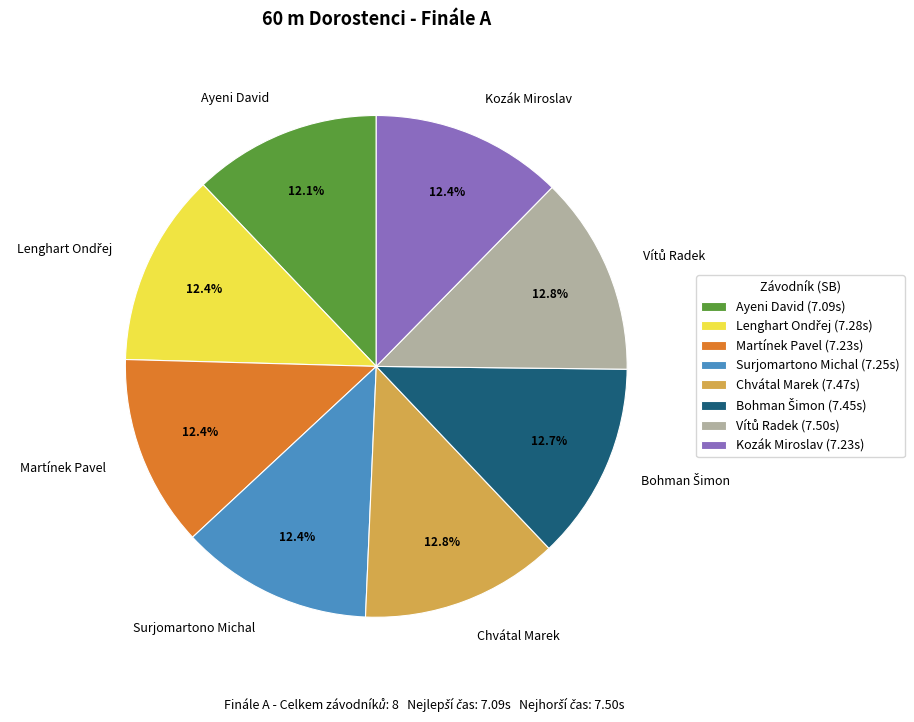

What portion of the pie excludes Surjomartono Michal?

87.6%